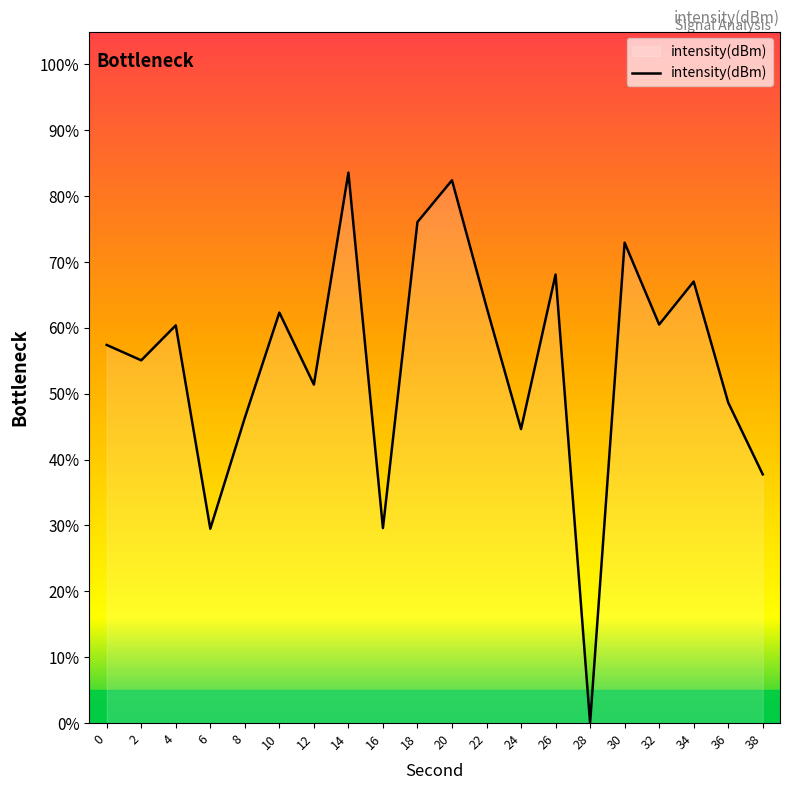

At which label does the data first exceed 60?

4